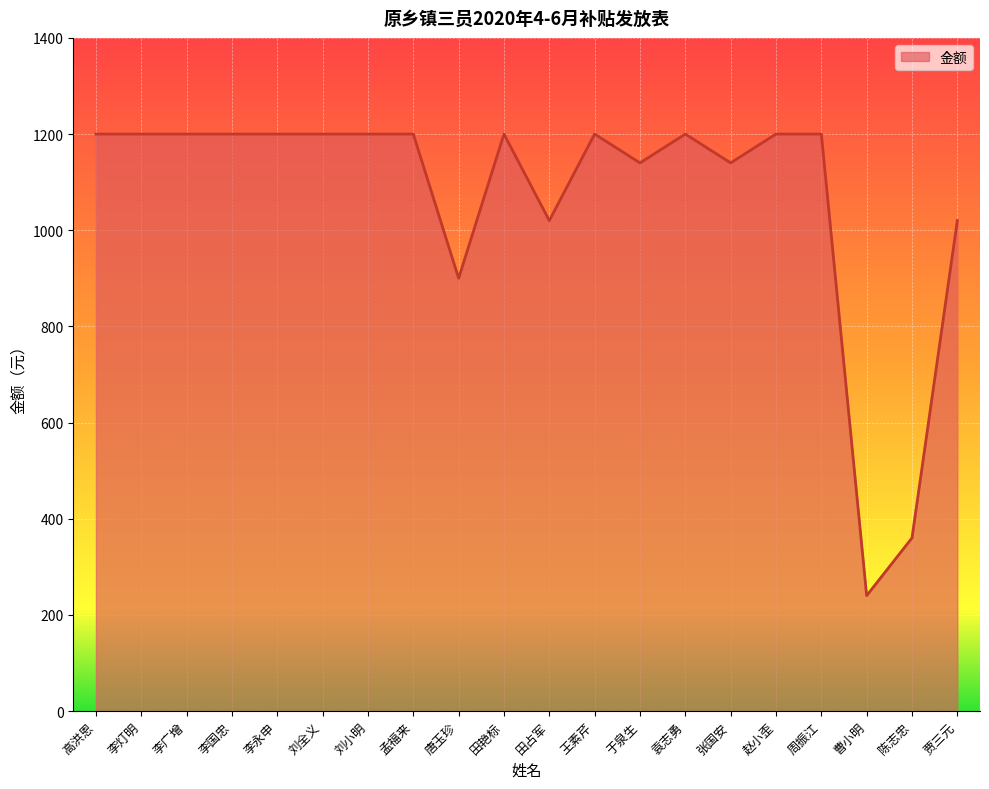

Reading left to right, transcribe all the data shown in this chart.

1200	1200	1200	1200	1200	1200	1200	1200	900	1200	1020	1200	1140	1200	1140	1200	1200	240	360	1020